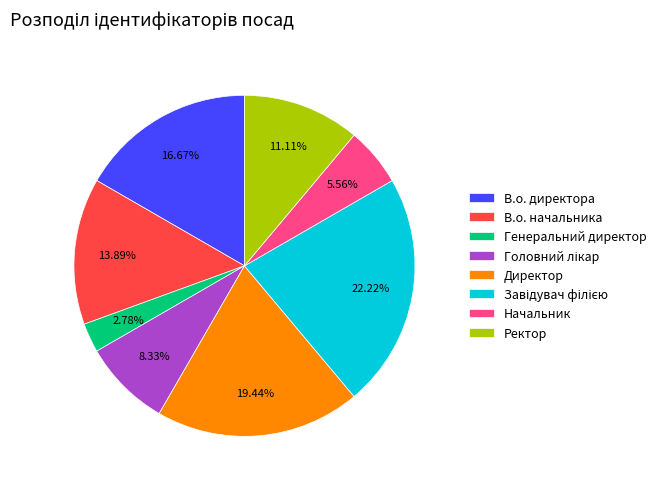

Do Начальник and Генеральний директор together represent more than half of the pie?

No